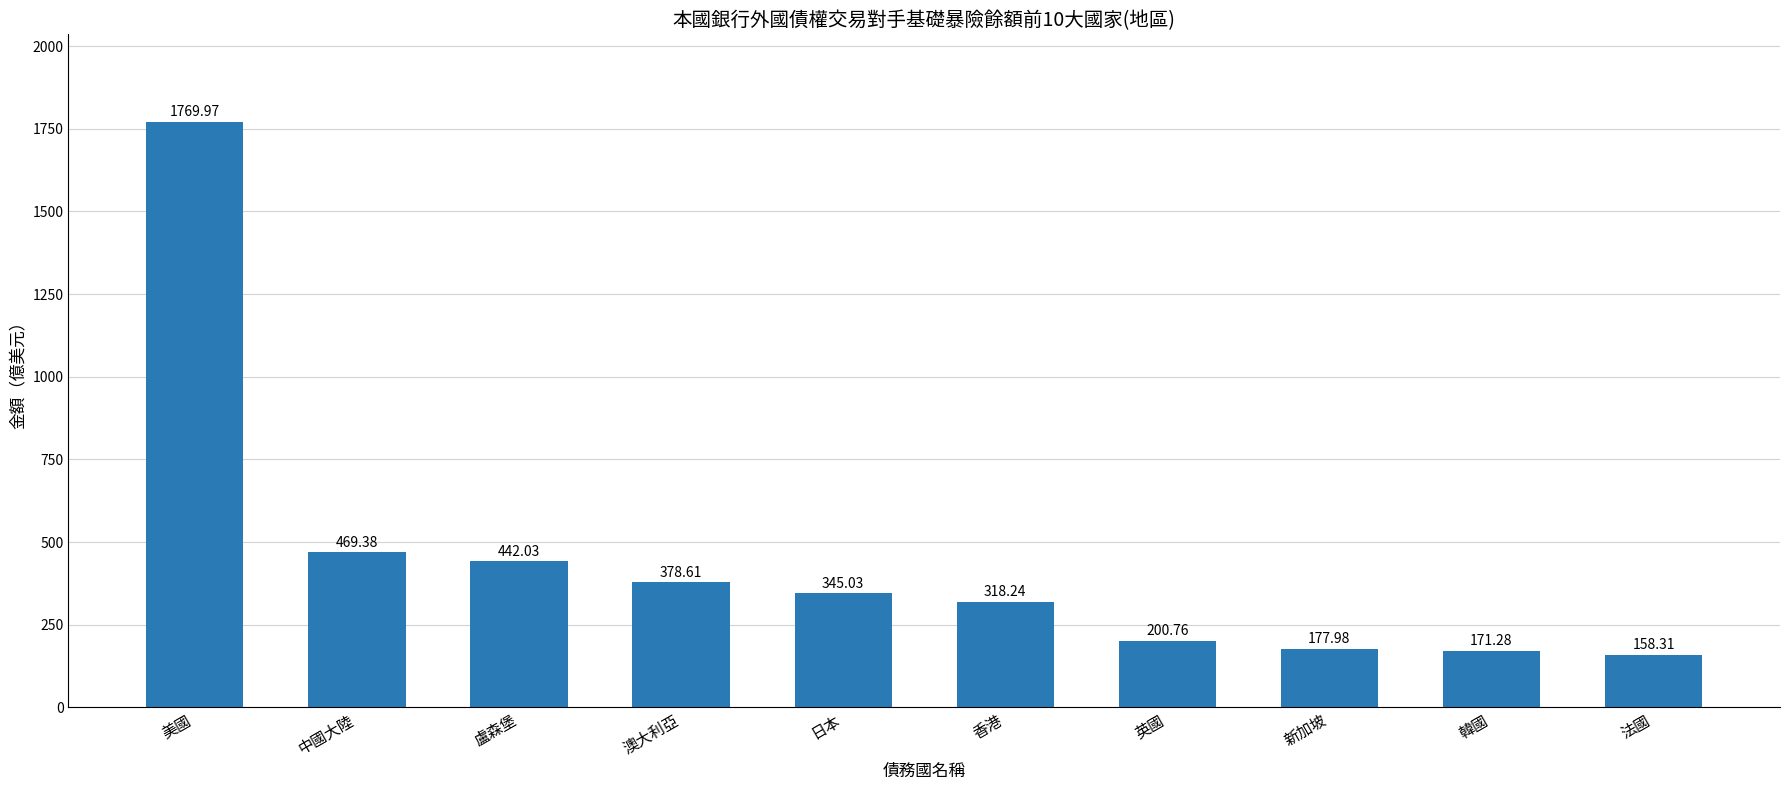

Rank the categories by value from lowest to highest.

法國, 韓國, 新加坡, 英國, 香港, 日本, 澳大利亞, 盧森堡, 中國大陸, 美國